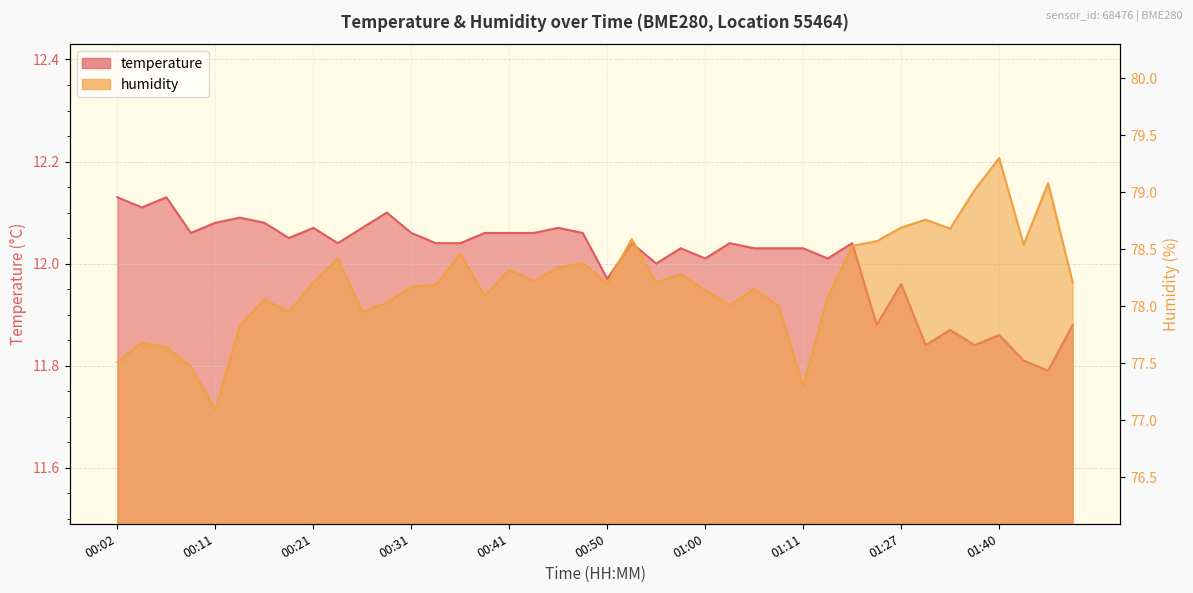

Between 01:24 and 01:29, which series saw the biggest shift?

humidity